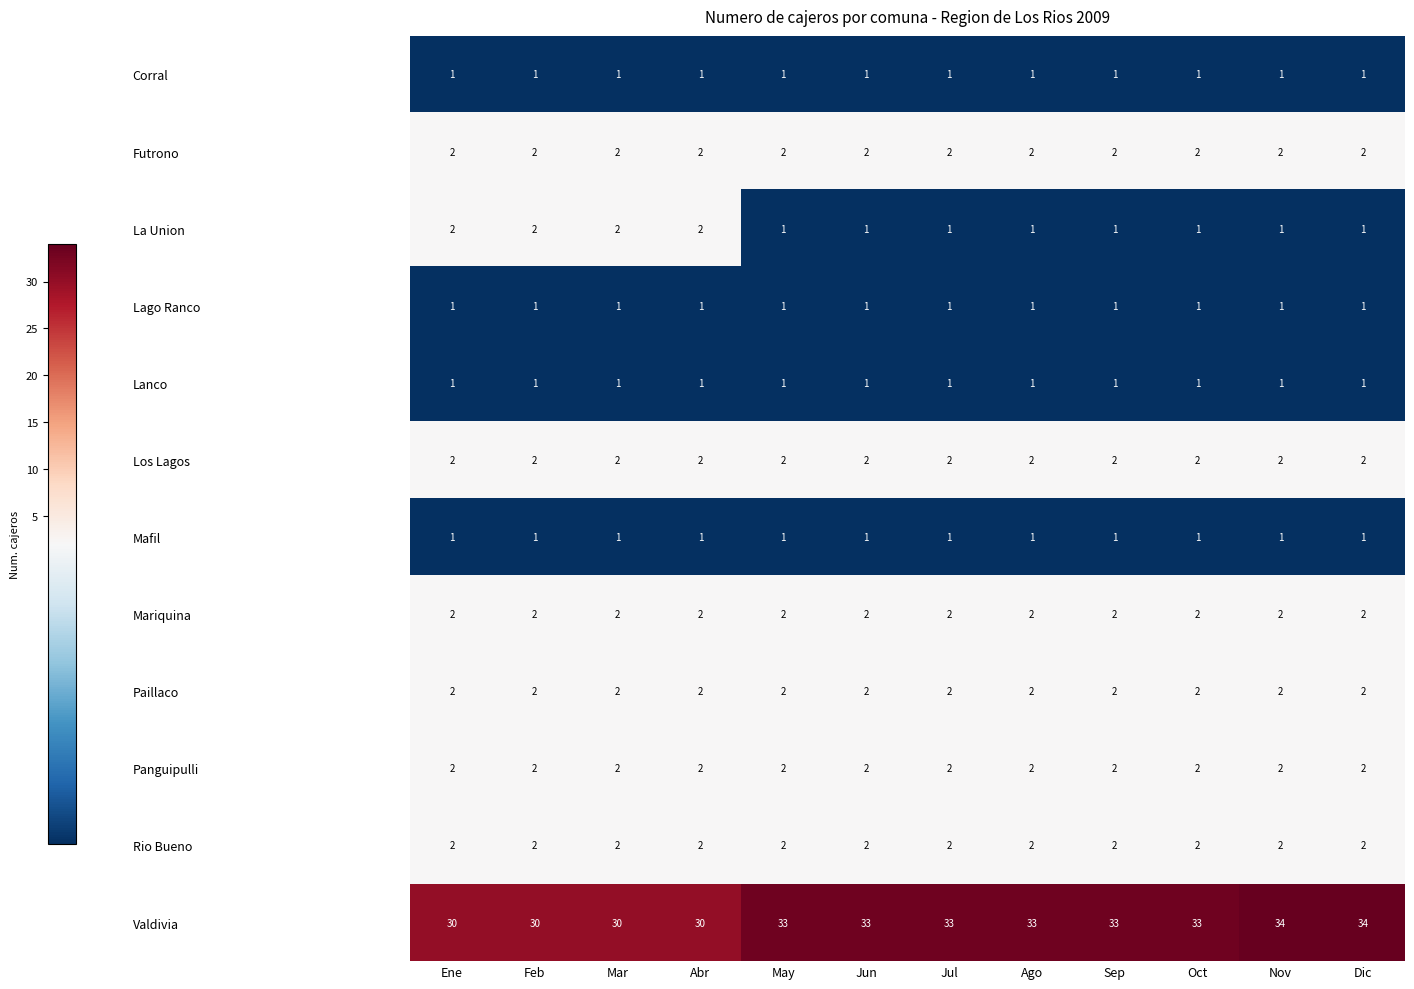

Is the value of Lanco at May greater than the value of Los Lagos at Dic?

No